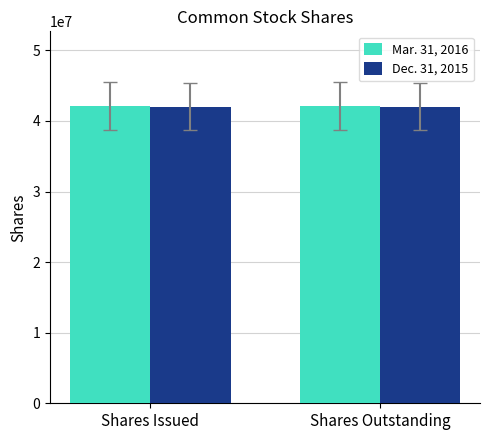

What is the spread (max minus min) of values at Shares Issued?

118616